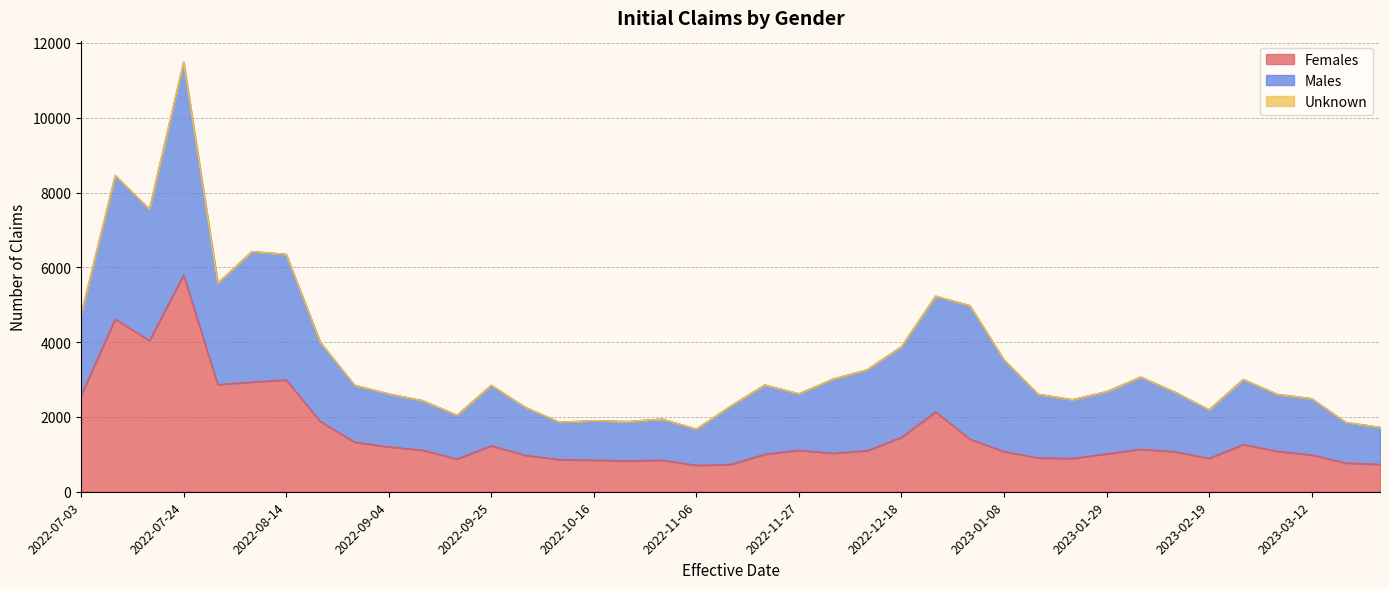

Reading left to right, list all the values displayed in this chart.

Females: 2022-07-03=2576	2022-07-10=4617	2022-07-17=4039	2022-07-24=5796	2022-07-31=2866	2022-08-07=2933	2022-08-14=2992	2022-08-21=1879	2022-08-28=1328	2022-09-04=1200	2022-09-11=1110	2022-09-18=876	2022-09-25=1229	2022-10-02=974	2022-10-09=859	2022-10-16=846	2022-10-23=825	2022-10-30=846	2022-11-06=707	2022-11-13=730	2022-11-20=1001	2022-11-27=1110	2022-12-04=1029	2022-12-11=1098	2022-12-18=1456	2022-12-25=2134	2023-01-01=1407	2023-01-08=1076	2023-01-15=904	2023-01-22=892	2023-01-29=1014	2023-02-05=1136	2023-02-12=1070	2023-02-19=892	2023-02-26=1266	2023-03-05=1080	2023-03-12=984	2023-03-19=769	2023-03-26=732
Males: 2022-07-03=2161	2022-07-10=3835	2022-07-17=3514	2022-07-24=5690	2022-07-31=2710	2022-08-07=3489	2022-08-14=3356	2022-08-21=2114	2022-08-28=1522	2022-09-04=1416	2022-09-11=1324	2022-09-18=1169	2022-09-25=1618	2022-10-02=1281	2022-10-09=1000	2022-10-16=1054	2022-10-23=1052	2022-10-30=1097	2022-11-06=969	2022-11-13=1556	2022-11-20=1855	2022-11-27=1509	2022-12-04=1983	2022-12-11=2165	2022-12-18=2424	2022-12-25=3096	2023-01-01=3570	2023-01-08=2449	2023-01-15=1703	2023-01-22=1570	2023-01-29=1661	2023-02-05=1931	2023-02-12=1596	2023-02-19=1300	2023-02-26=1737	2023-03-05=1523	2023-03-12=1506	2023-03-19=1086	2023-03-26=991
Unknown: 2022-07-03=2	2022-07-10=5	2022-07-17=4	2022-07-24=1	2022-07-31=3	2022-08-07=1	2022-08-14=2	2022-08-21=1	2022-08-28=2	2022-09-04=1	2022-09-11=1	2022-09-18=2	2022-09-25=1	2022-10-02=1	2022-10-09=2	2022-10-16=1	2022-10-23=0	2022-10-30=0	2022-11-06=0	2022-11-13=3	2022-11-20=1	2022-11-27=0	2022-12-04=1	2022-12-11=2	2022-12-18=1	2022-12-25=2	2023-01-01=0	2023-01-08=3	2023-01-15=0	2023-01-22=0	2023-01-29=1	2023-02-05=0	2023-02-12=0	2023-02-19=0	2023-02-26=0	2023-03-05=0	2023-03-12=0	2023-03-19=0	2023-03-26=0